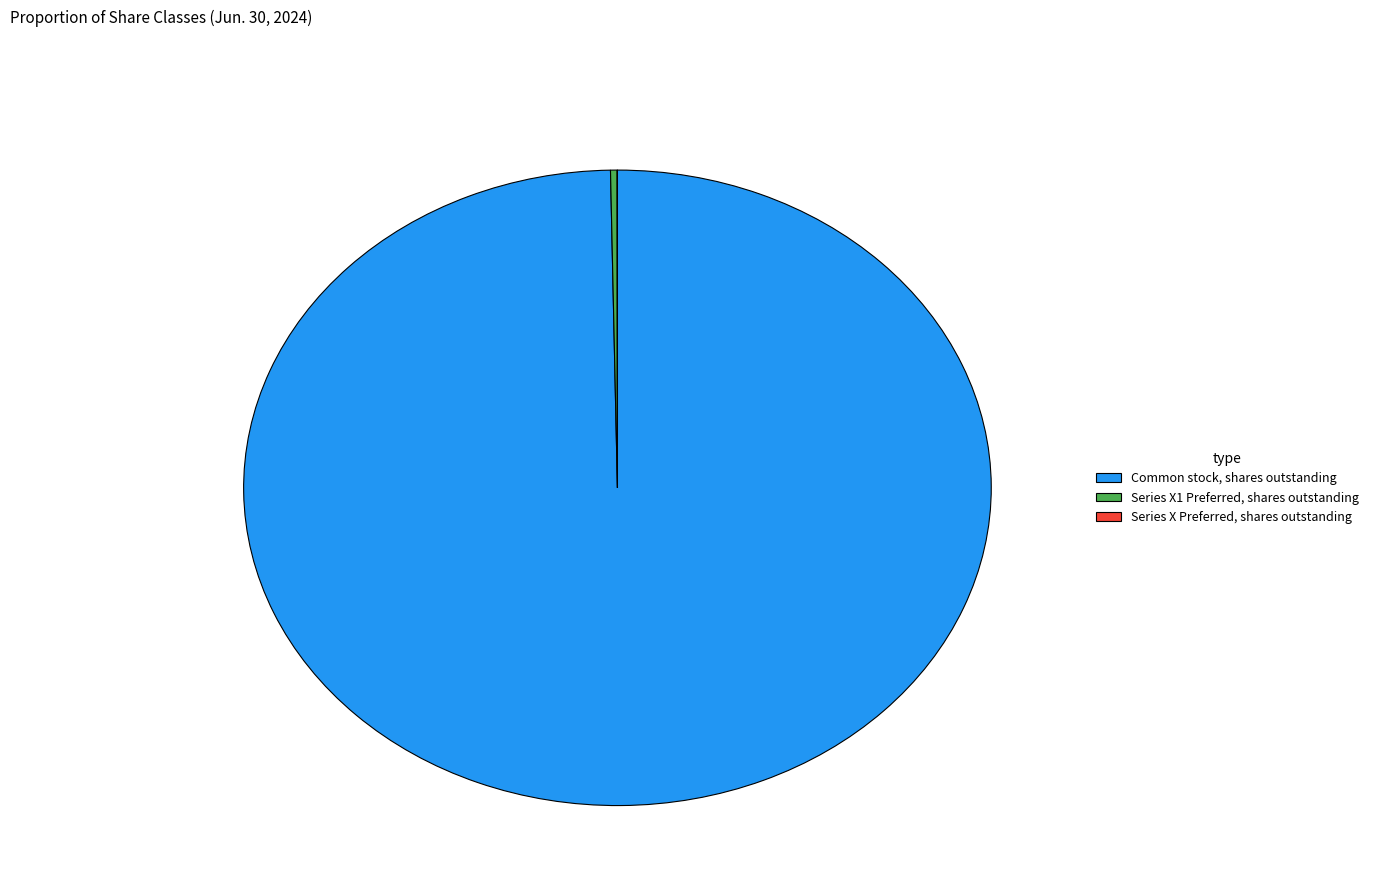

Is Series X1 Preferred, shares outstanding the majority of the pie?

No